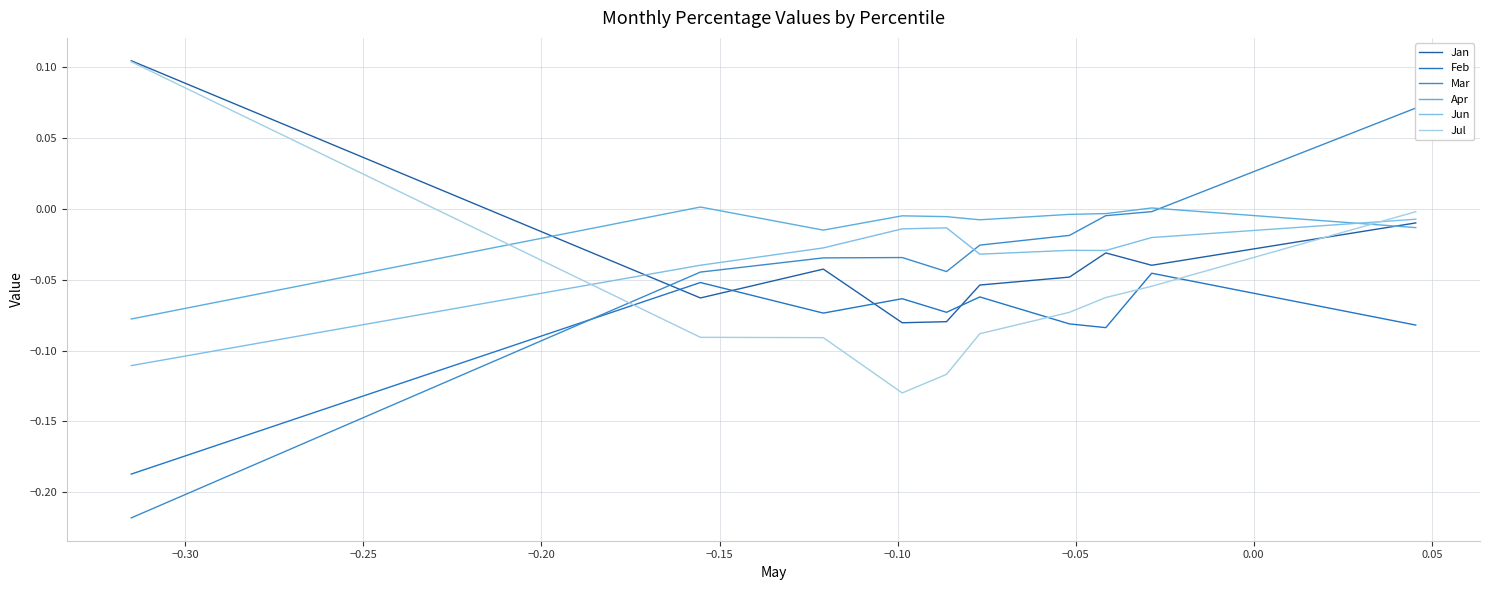

Which has a higher value, −0.10 or −0.20?

−0.20